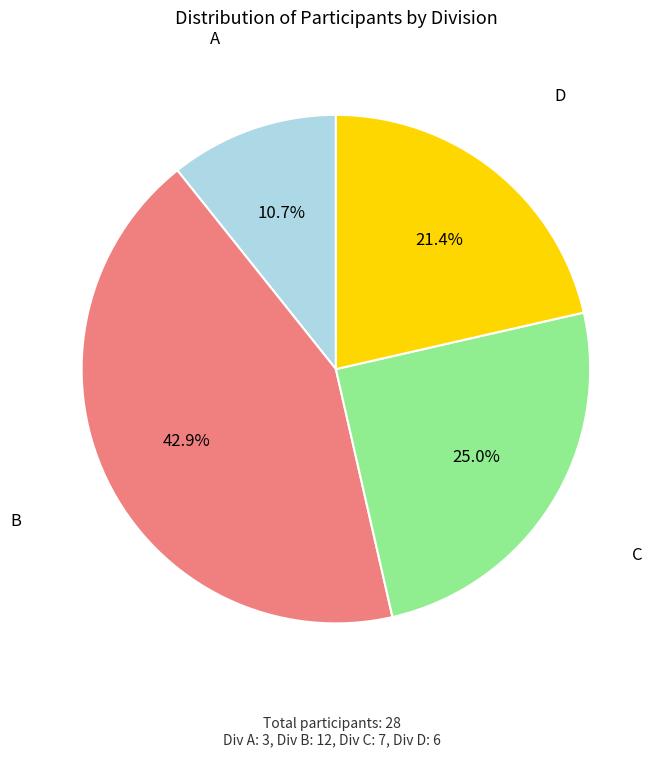

Count the number of slices in the pie.

4